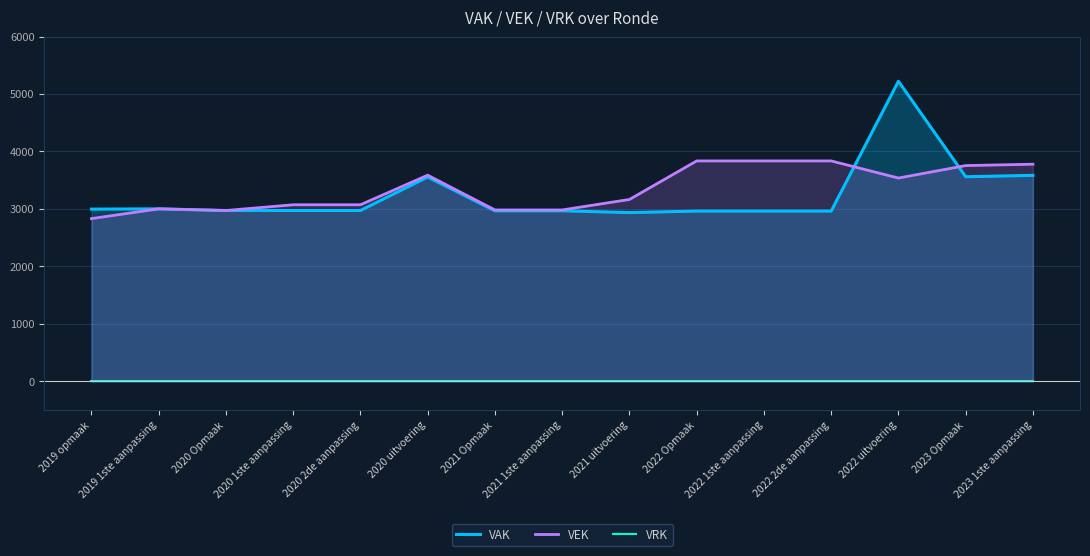

How many data points in VAK are above 2972?

6